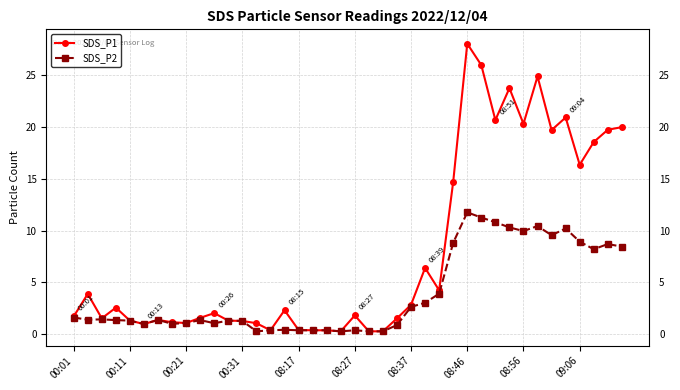

True or false: SDS_P2 has more than 1 points higher than both neighbors.

True